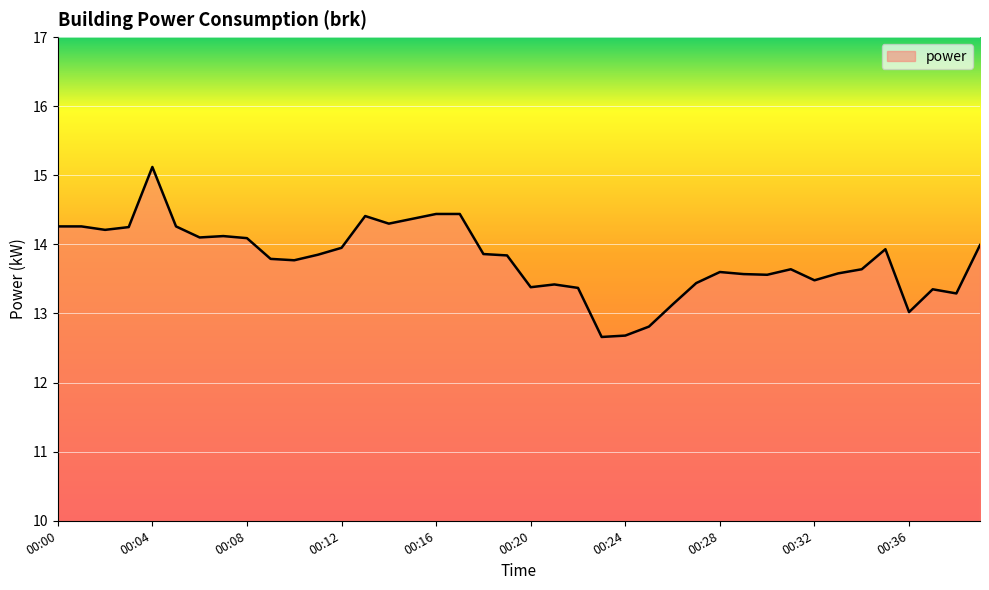

What is the maximum value shown in the chart?

15.1